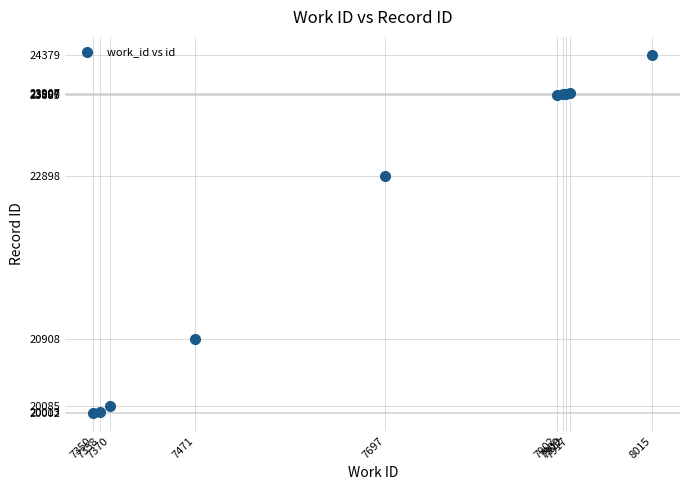

What Y value in the scatter plot is closest to 22190?

22898